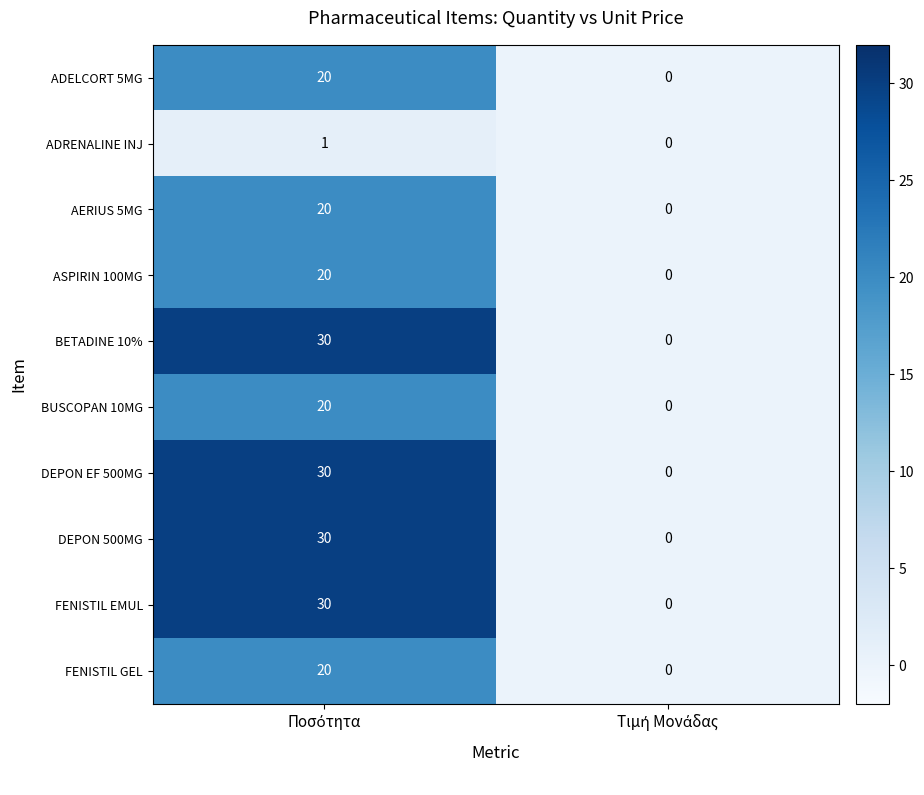

Reading left to right, what are all the values shown in this chart?

ADELCORT 5MG: 20	0
ADRENALINE INJ: 1	0
AERIUS 5MG: 20	0
ASPIRIN 100MG: 20	0
BETADINE 10%: 30	0
BUSCOPAN 10MG: 20	0
DEPON EF 500MG: 30	0
DEPON 500MG: 30	0
FENISTIL EMUL: 30	0
FENISTIL GEL: 20	0